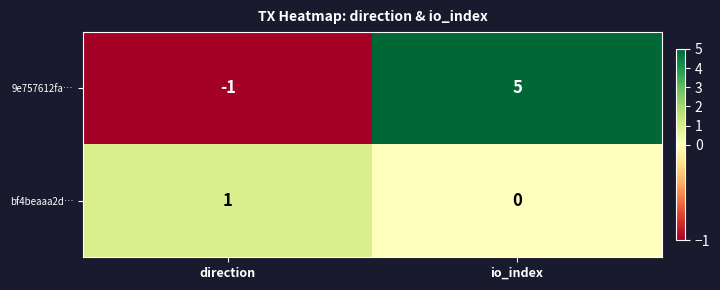

What is the difference between the 9e757612fa… values at direction and io_index?

6